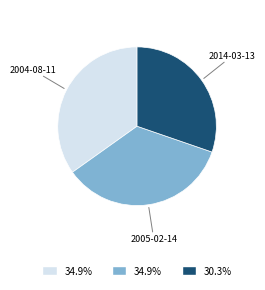

Approximately how many times larger is the value at 2004-08-11 compared to 2005-02-14?

1.0